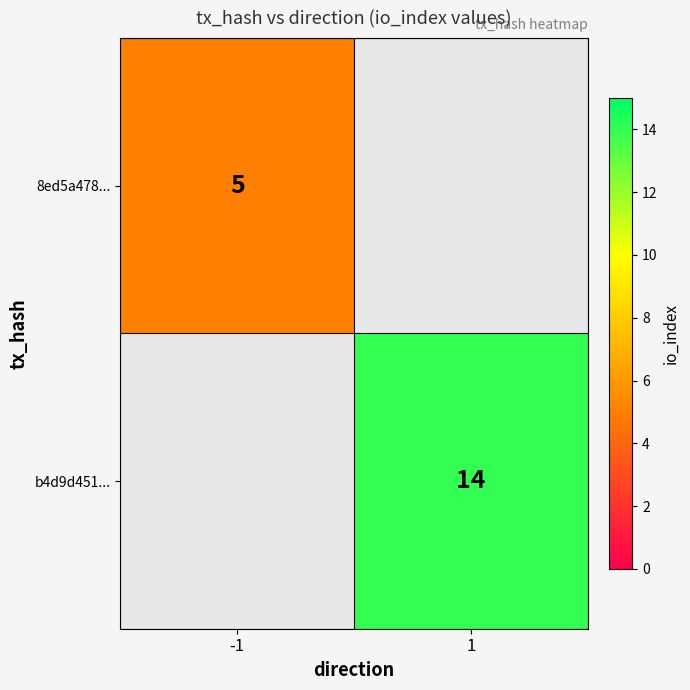

How many categories are shown in the chart?

2